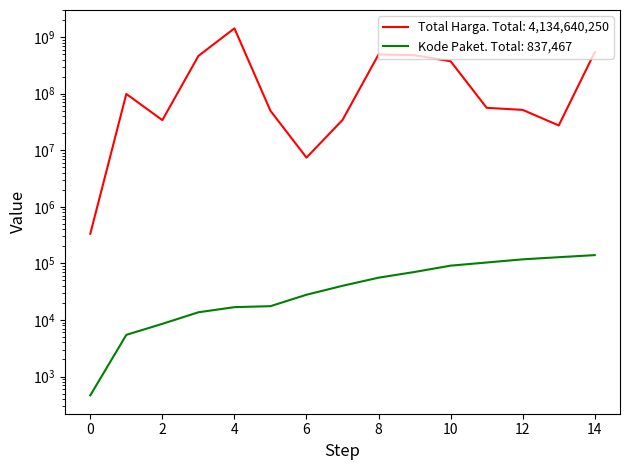

Reading left to right, list all the values displayed in this chart.

Total Harga: 333600	98772570	34000000	464002100	1425867900	49730040	7401240	34292000	493000000	477600000	373404000	56152800	51601000	27412000	541071000
Kode Paket: 464	5449	8530	13652	16823	17509	27891	40112	55826	70453	91101	103541	117783	128516	139817